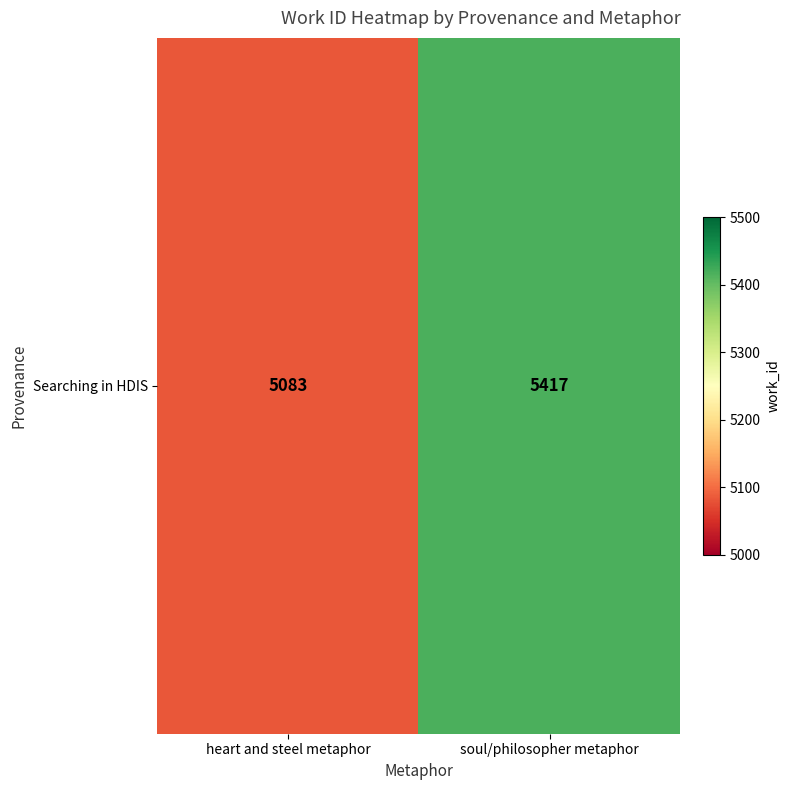

What is the change in value from heart and steel metaphor to soul/philosopher metaphor?

+334